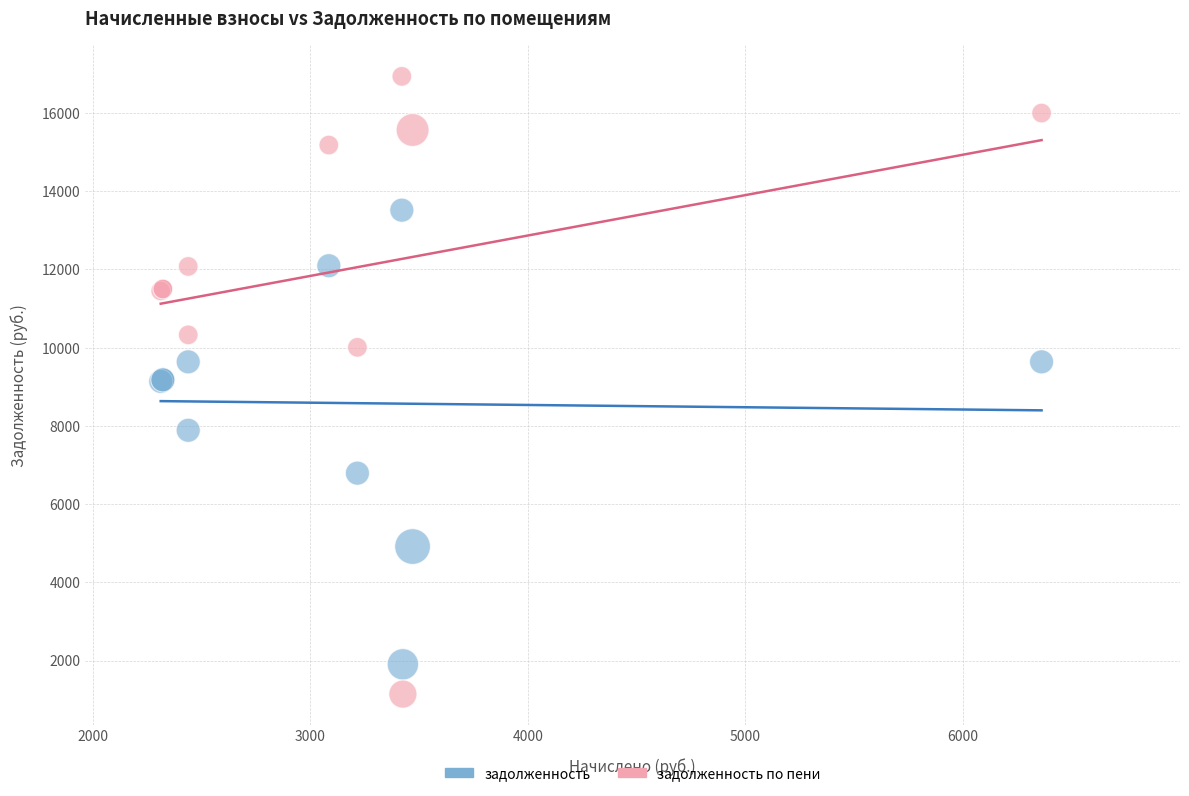

What are all the series names shown in the legend?

задолженность, задолженность по пени